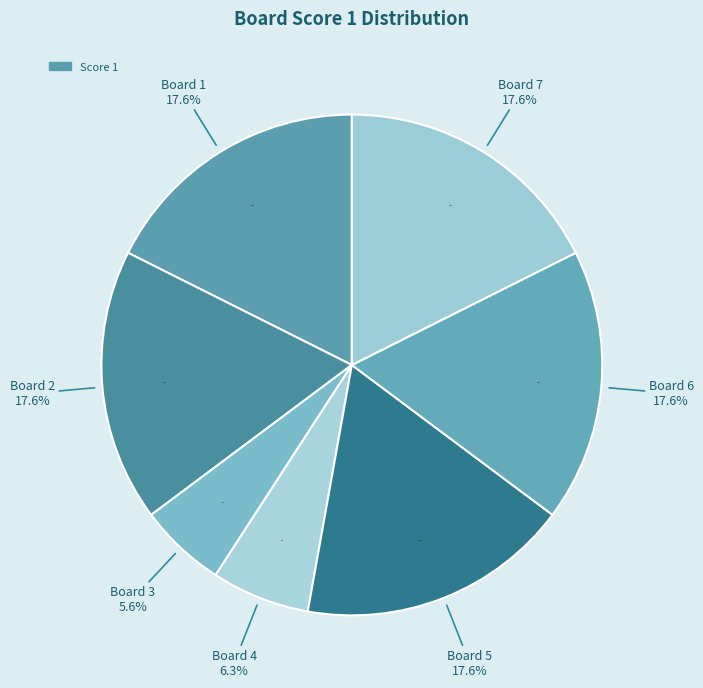

Which category has the biggest portion of the pie?

Board 1